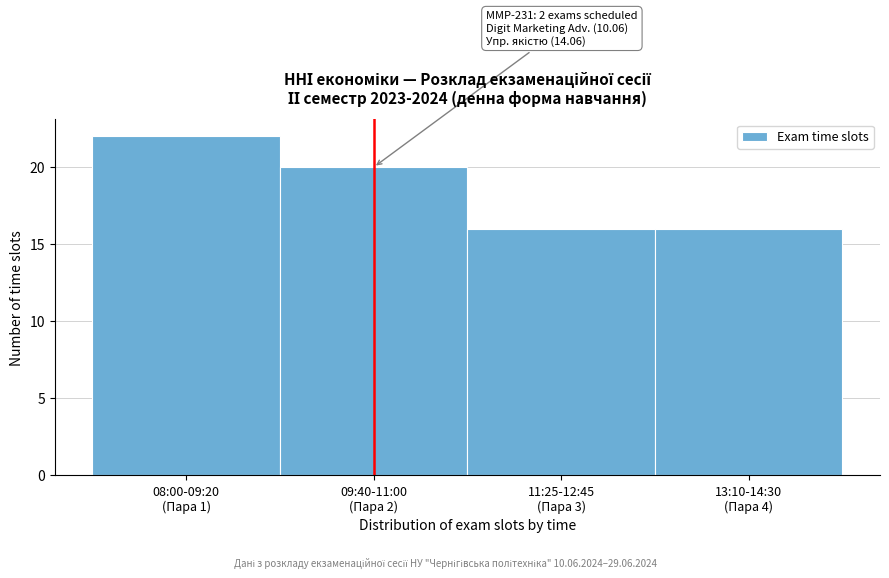

Reading left to right, list all the values displayed in this chart.

22	20	16	16